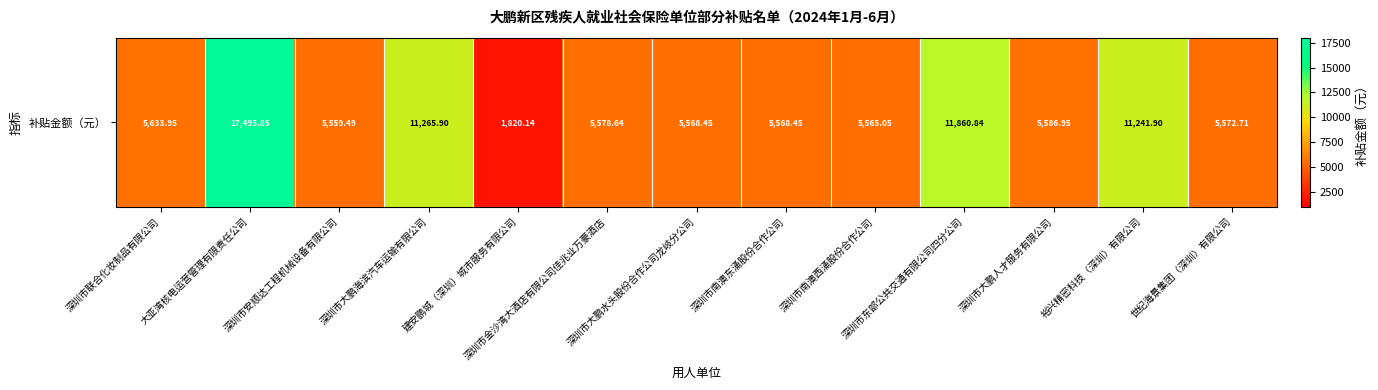

Reading right to left, extract all data points from this chart.

5572.7	11241.9	5586.9	11860.8	5565.1	5568.4	5568.4	5578.6	1820.1	11265.9	5559.5	17495.8	5633.9